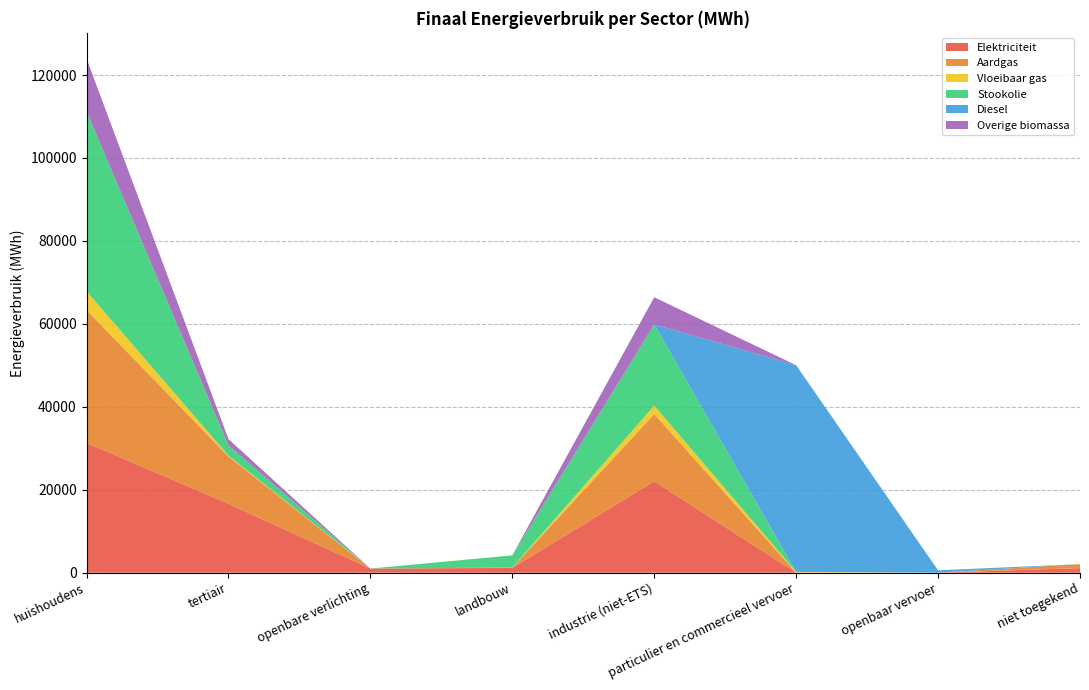

Reading right to left, extract all data points from this chart.

Elektriciteit: 1107.4	0.0	9.0	22051.1	1156.5	1003.1	16633.7	31311.8
Aardgas: 964.2	0.0	25.9	16208.6	76.5	0.0	11404.8	32030.8
Vloeibaar gas: 0.0	0.0	162.7	2015.6	10.7	0.0	187.6	4519.7
Stookolie: 0.0	0.0	0.0	19587.6	2934.4	0.0	2488.8	43334.9
Diesel: 0.0	577.4	49829.4	0.0	0.0	0.0	0.0	0.0
Overige biomassa: 0.0	0.0	0.0	6552.7	0.0	0.0	1504.9	12768.6